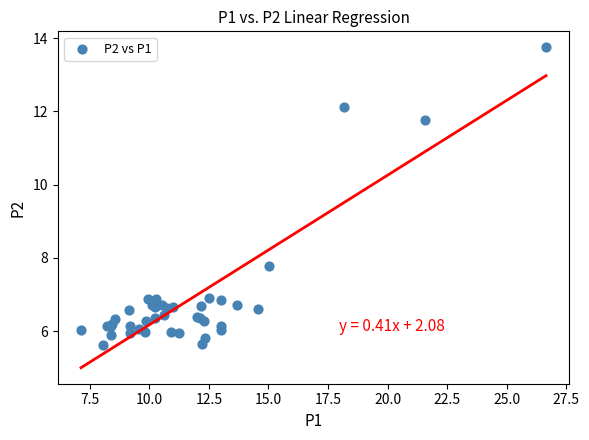

What Y value in the scatter plot is closest to 9?

7.8